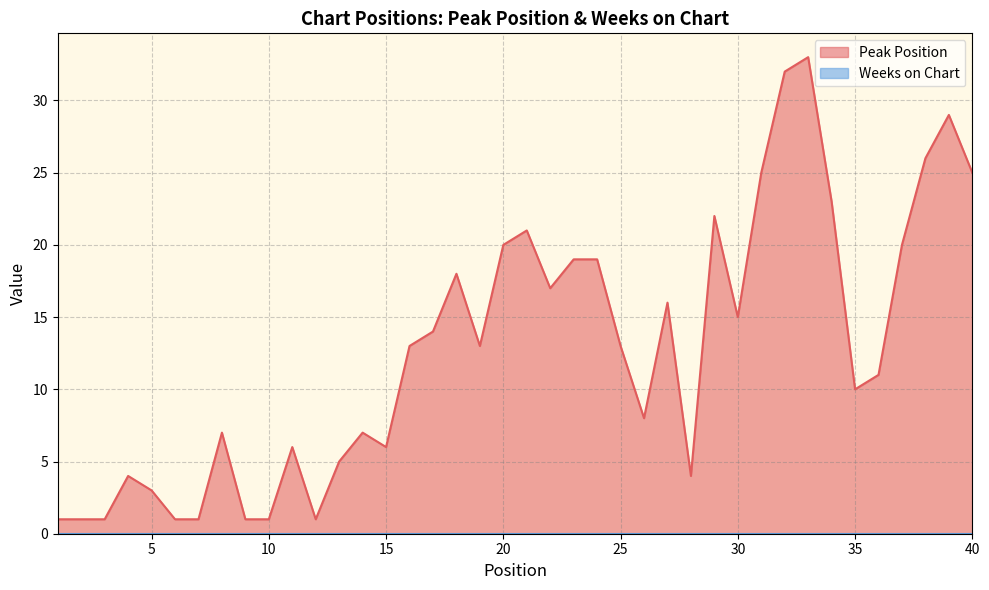

At which label does the data first exceed 13?

17